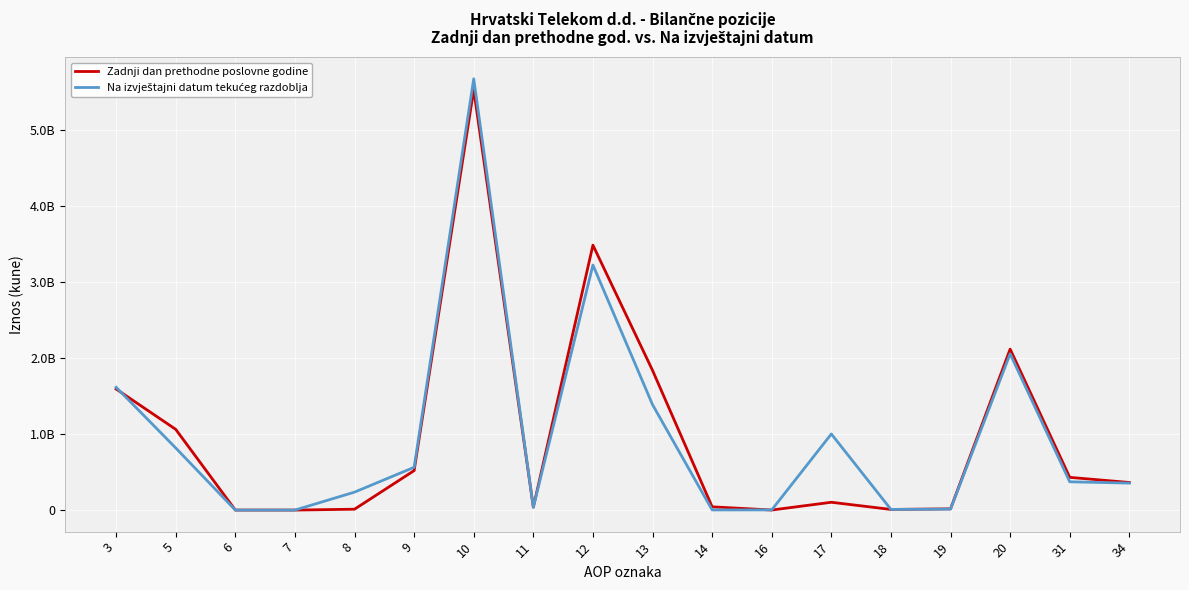

Does the chart display data point markers on the line(s)?

No